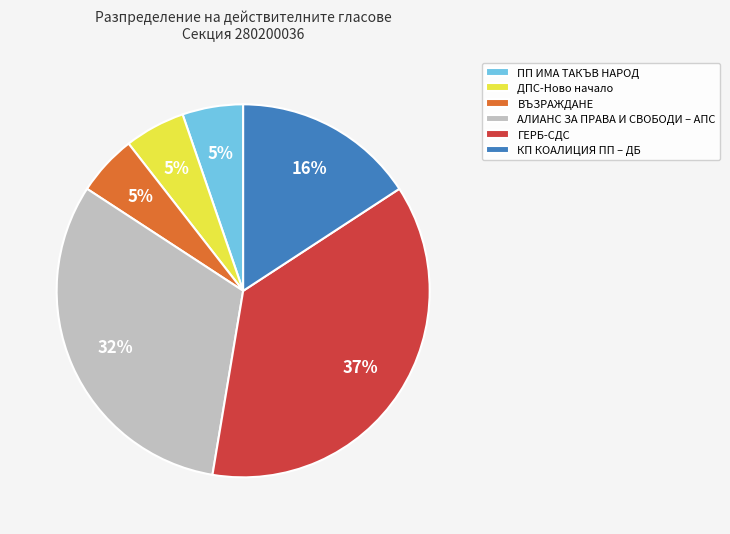

To the nearest percent, what is the difference between the largest and smallest slice percentages?

32%